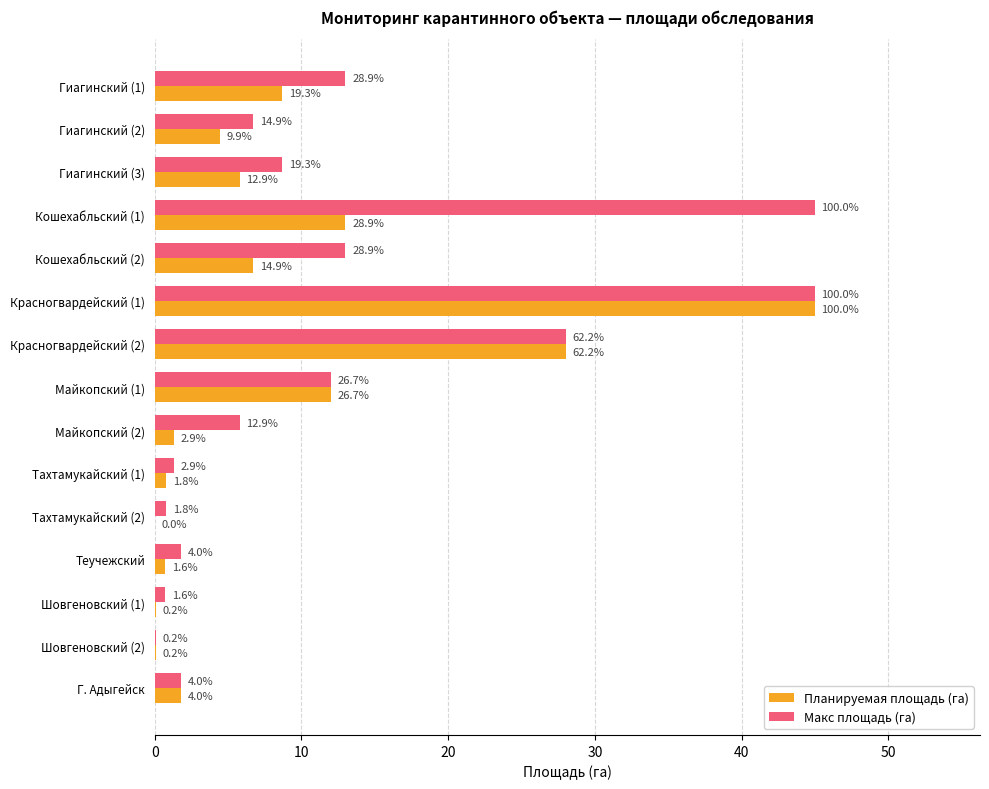

List the series in order of their peak value, highest first.

Планируемая площадь (га), Макс площадь (га)